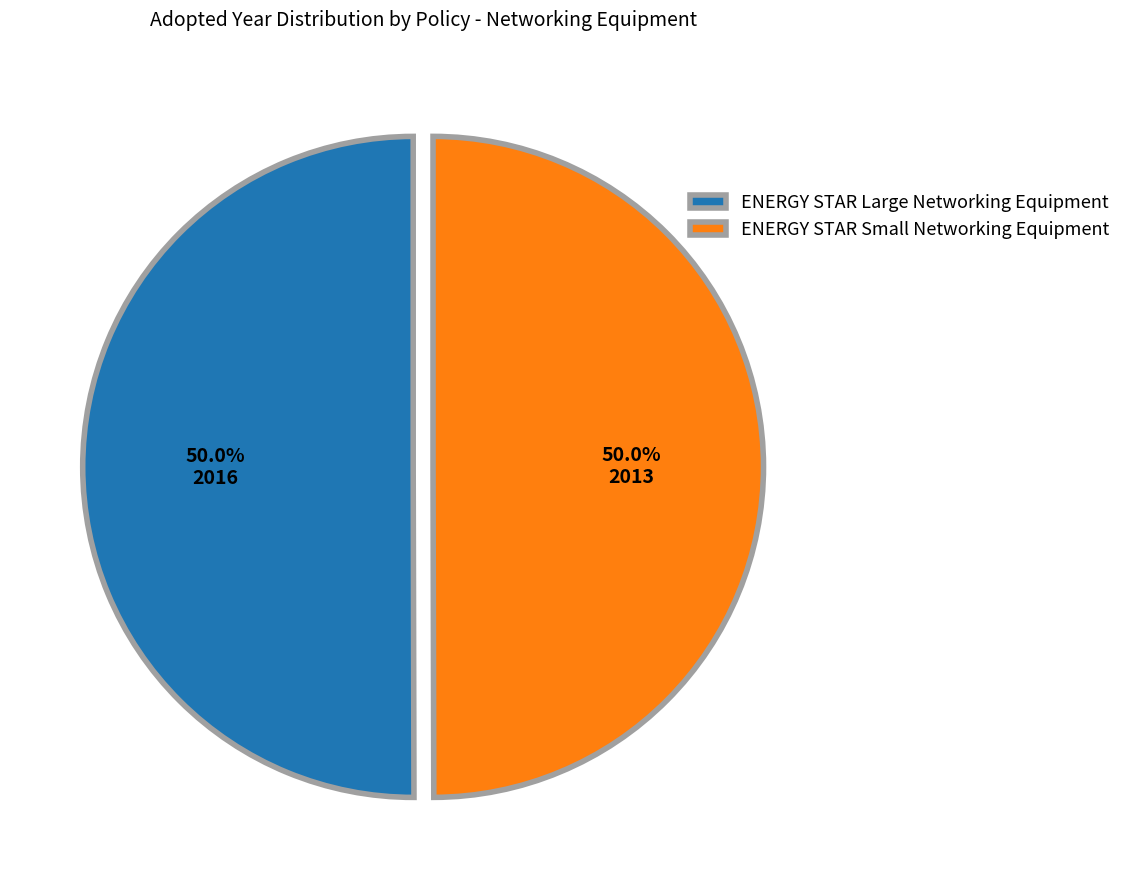

Approximately how many times larger is the value at ENERGY STAR Large Networking Equipment compared to ENERGY STAR Small Networking Equipment?

1.0